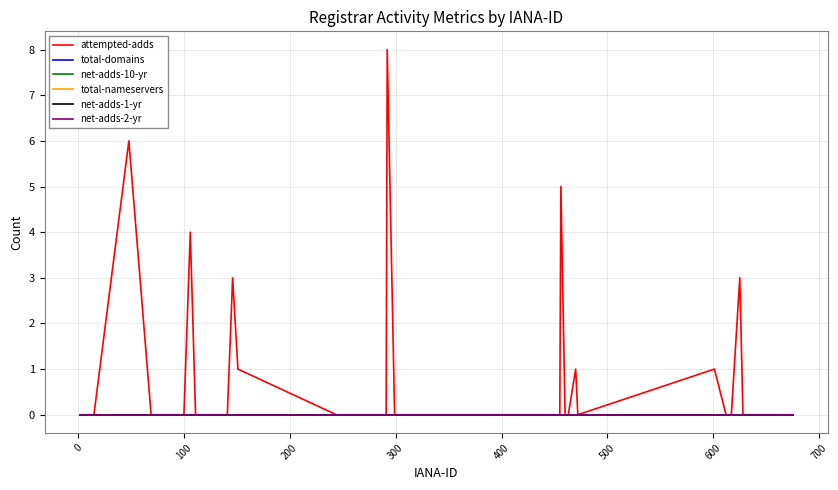

Is this an area chart (filled region under the line)?

No